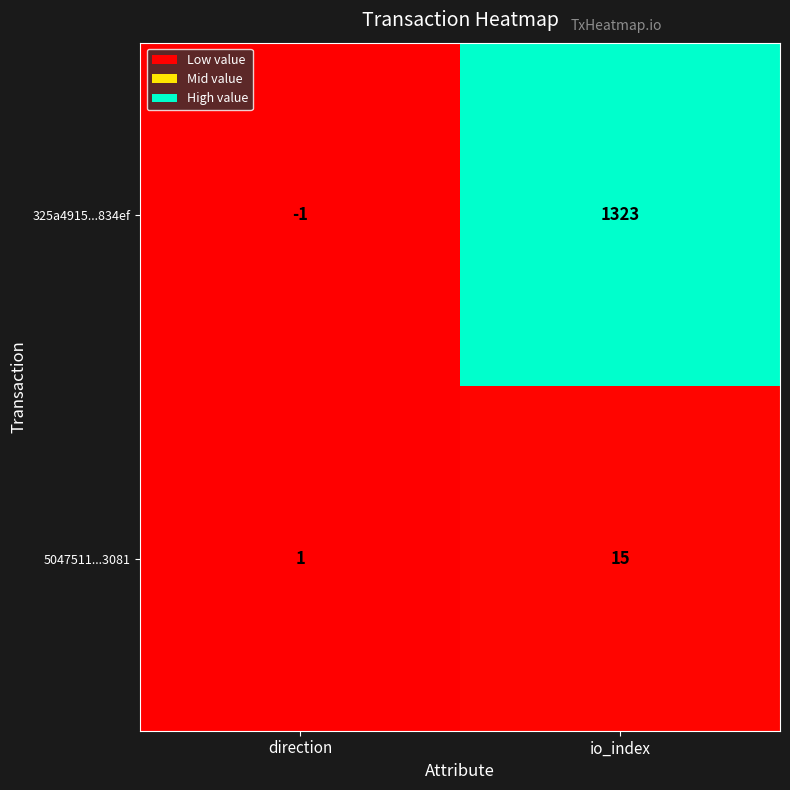

Which category has the highest value across all series?

io_index